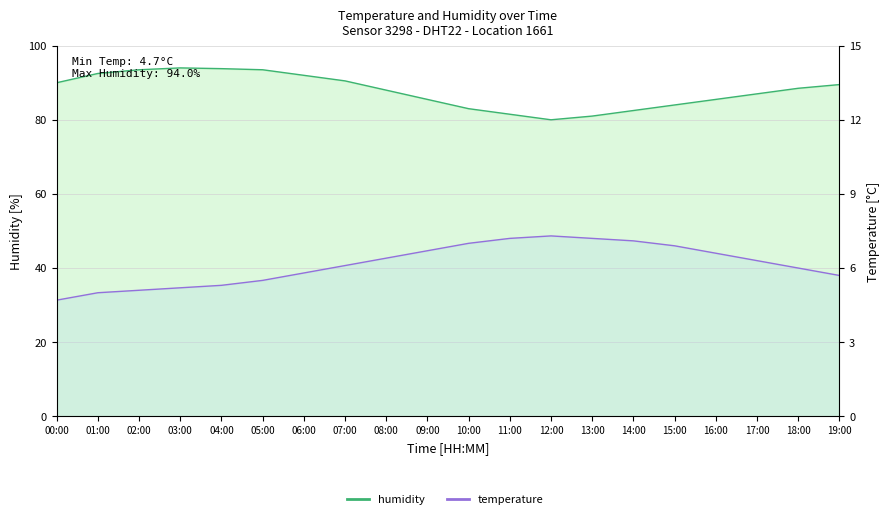

The humidity series shows 93.8 at 04:00. True or false?

True